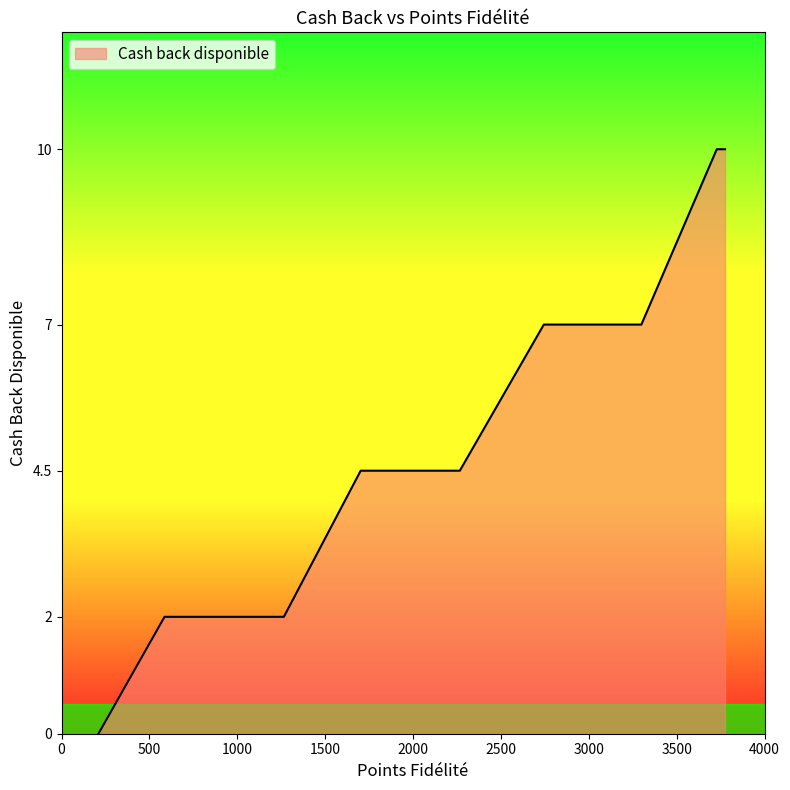

What is the greatest value displayed?

10.0